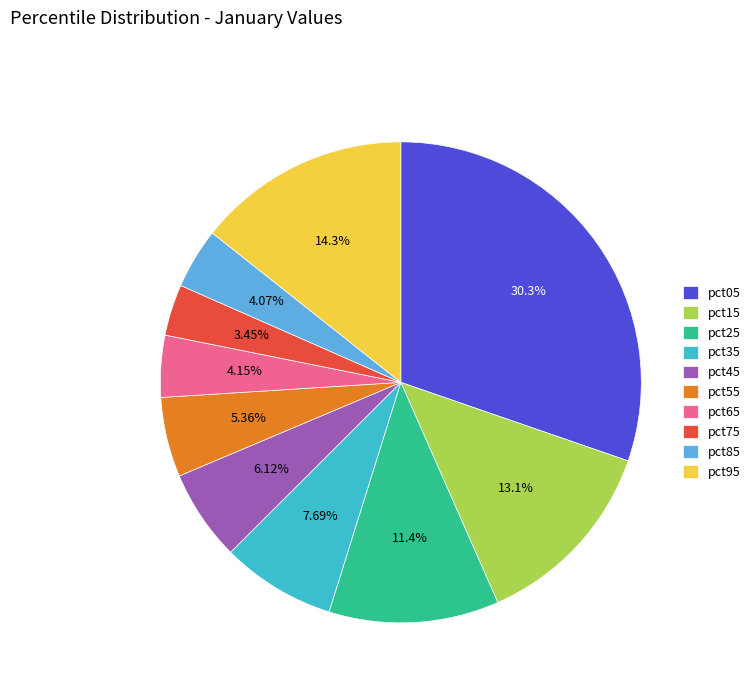

What is the smallest slice in the pie chart?

pct75